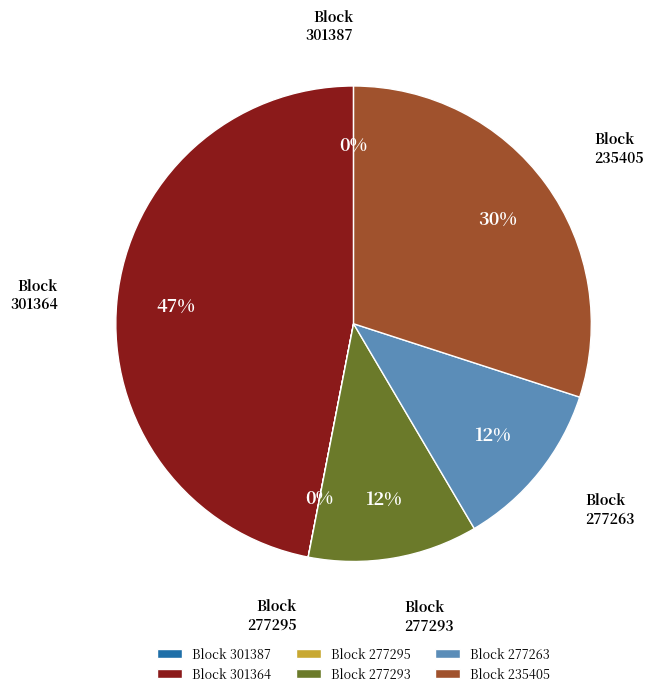

The Block 235405 slice represents 23% of the pie. True or false?

False